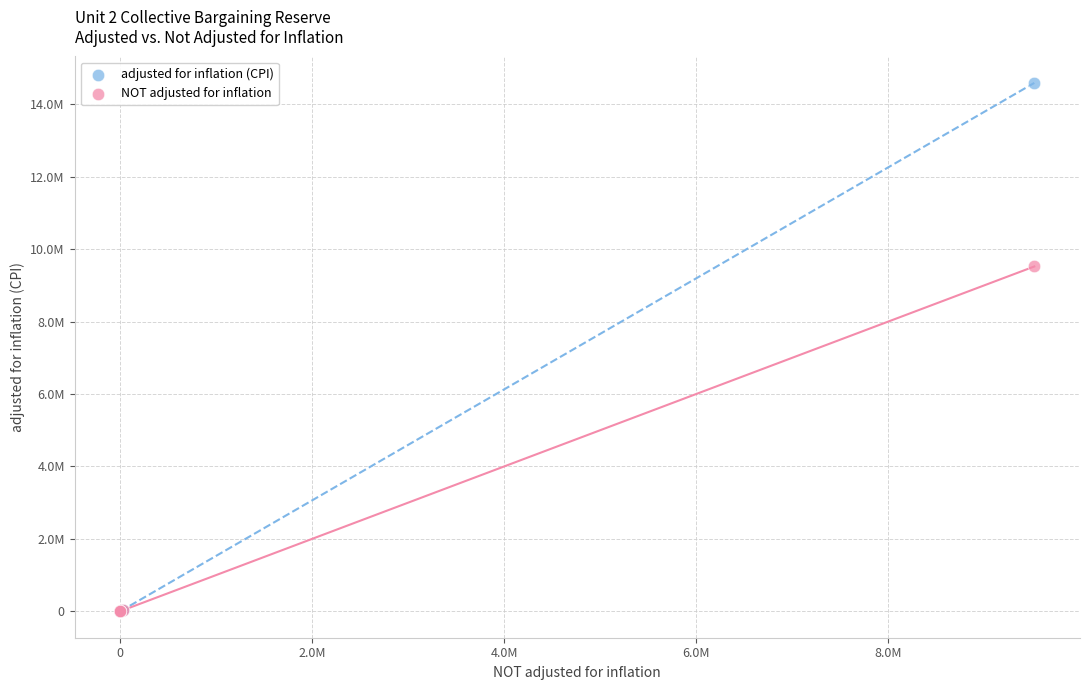

What are all the series names shown in the legend?

adjusted for inflation (CPI), NOT adjusted for inflation